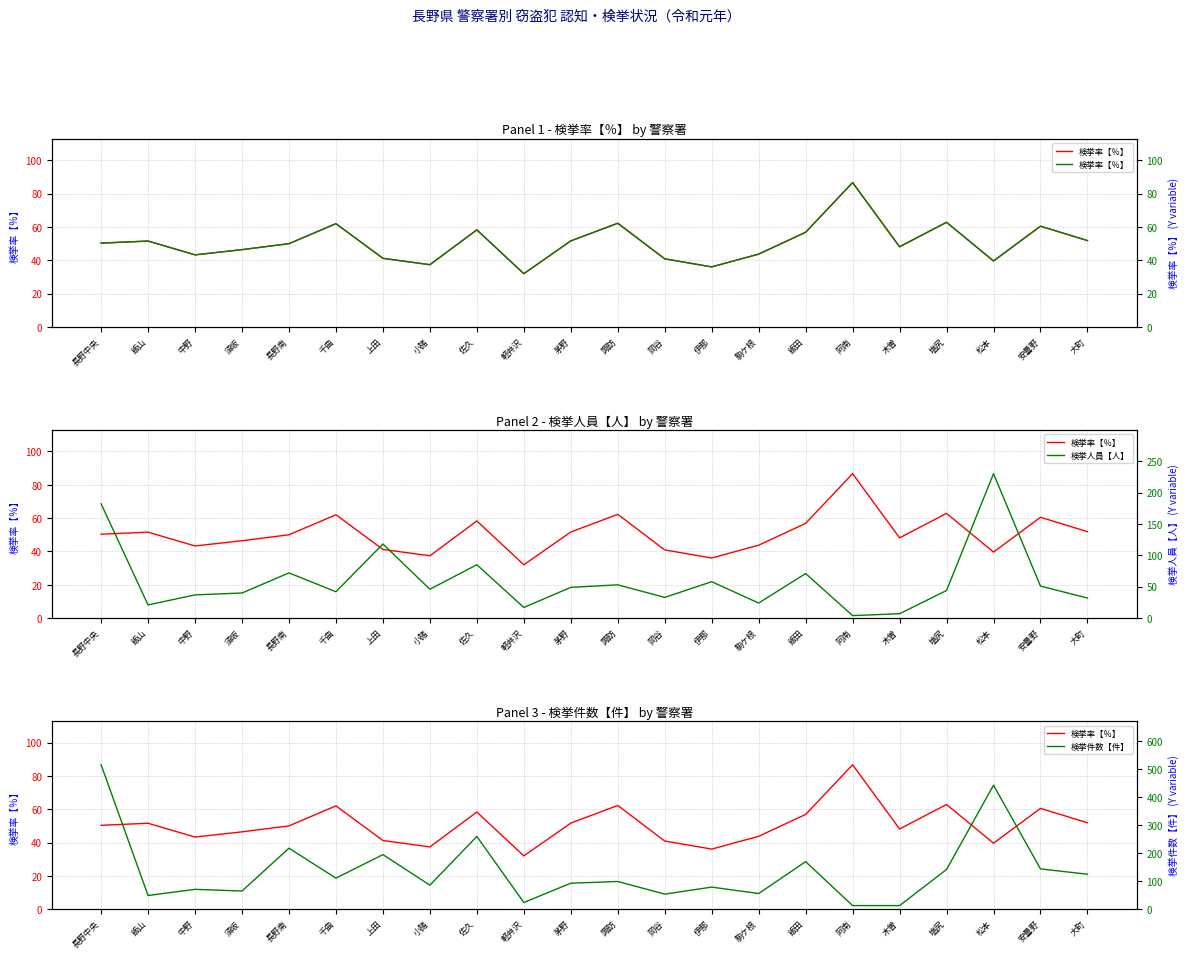

Between which two adjacent categories do 検挙人員【人】 and 検挙率【％】 first intersect?

長野中央 and 飯山